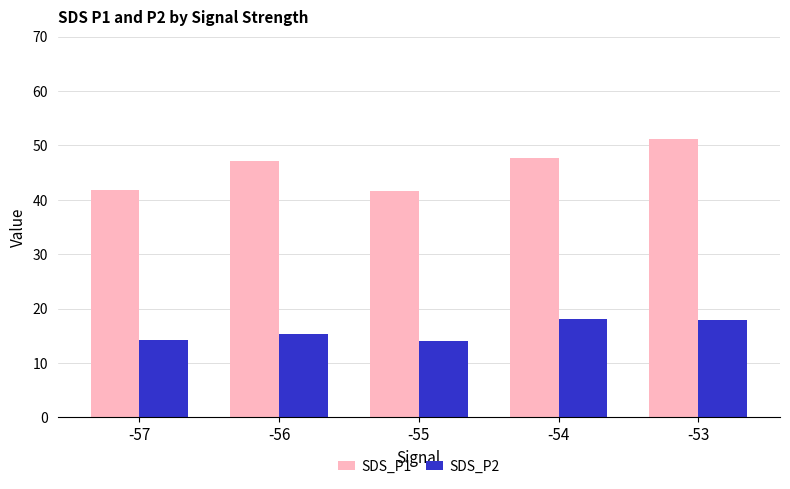

What are all the series names shown in the legend?

SDS_P1, SDS_P2